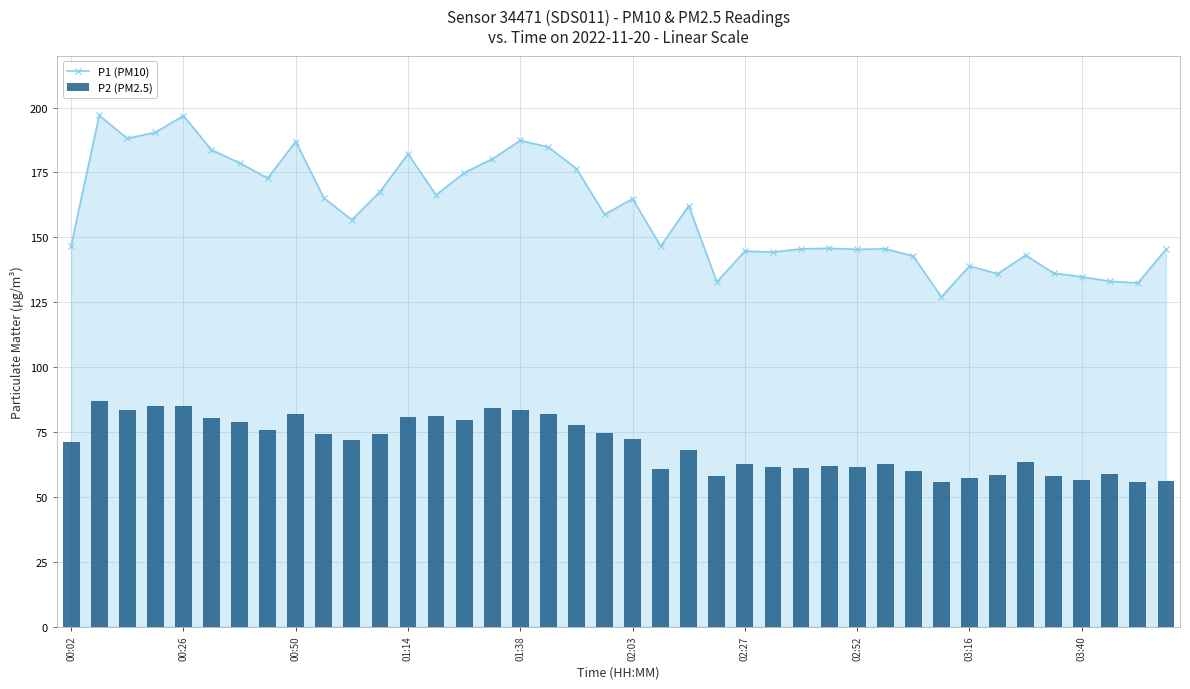

Does the chart contain stacked bars?

No